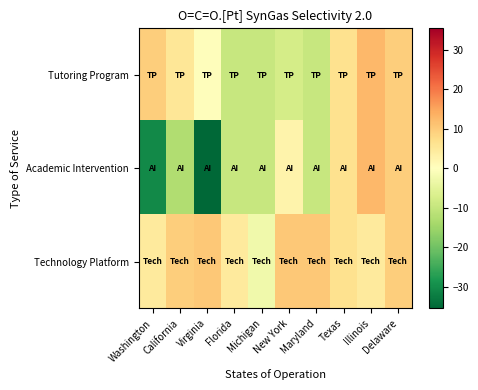

Rank the series at Maryland from highest to lowest value.

Technology Platform, Tutoring Program, Academic Intervention